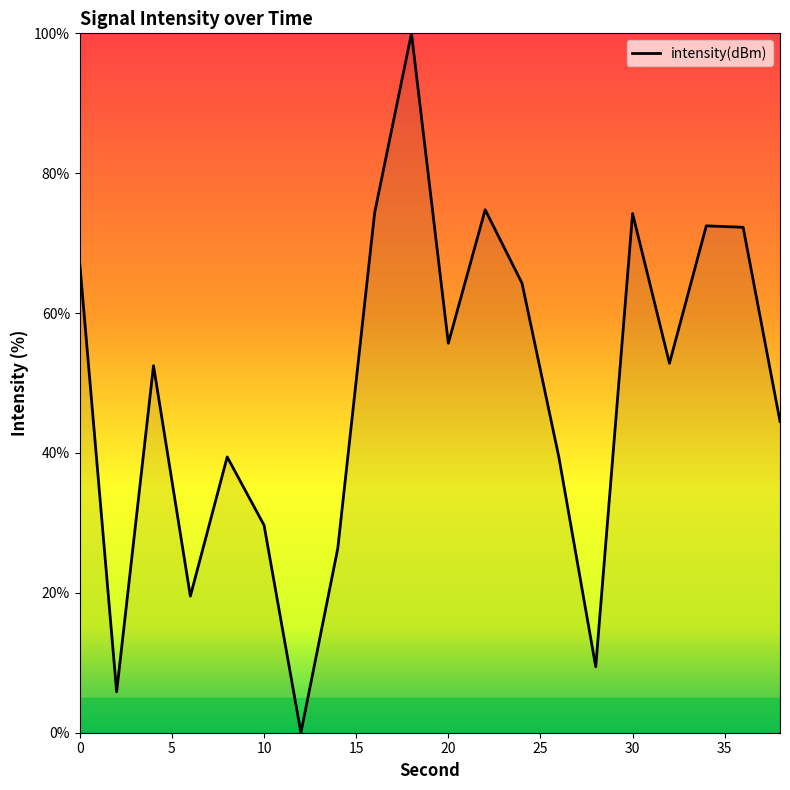

What is the difference between the maximum and minimum values?

100.0